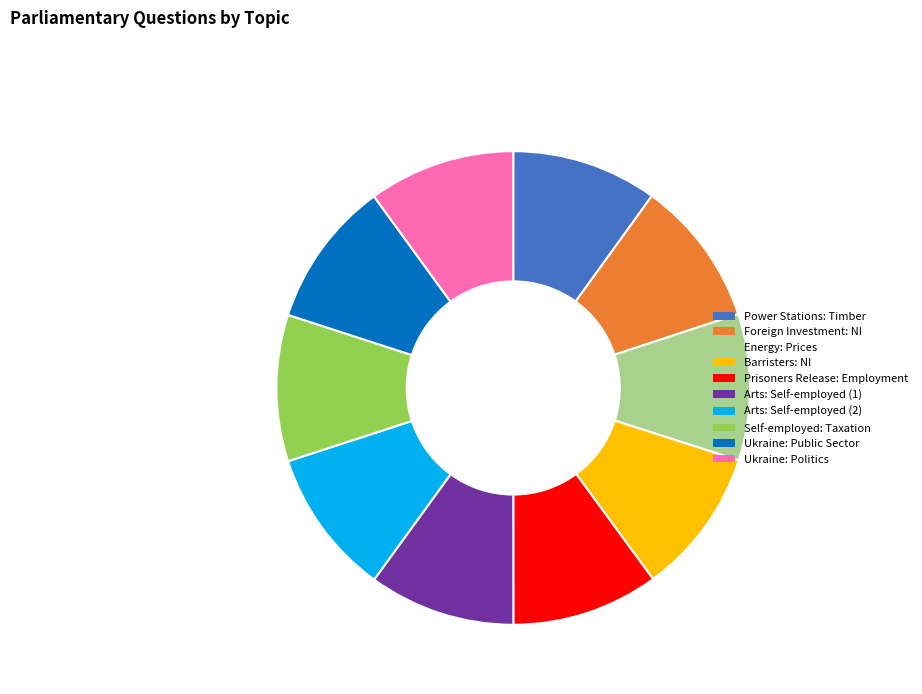

Approximately how many times larger is the value at Prisoners Release: Employment compared to Self-employed: Taxation?

1.0